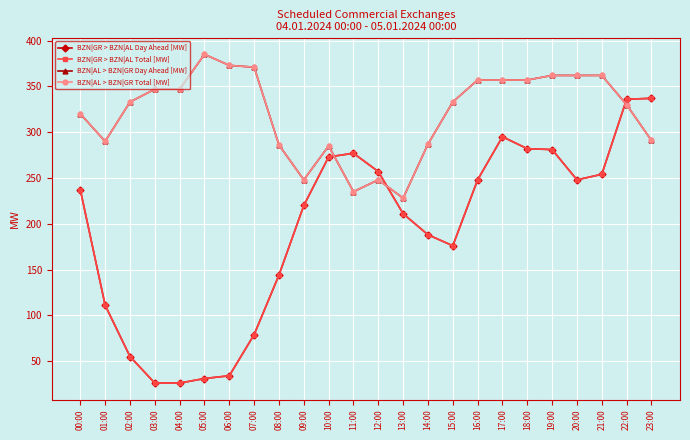

What is the approximate value of BZN|AL > BZN|GR Total [MW] at 15:00, to the nearest 10?

330